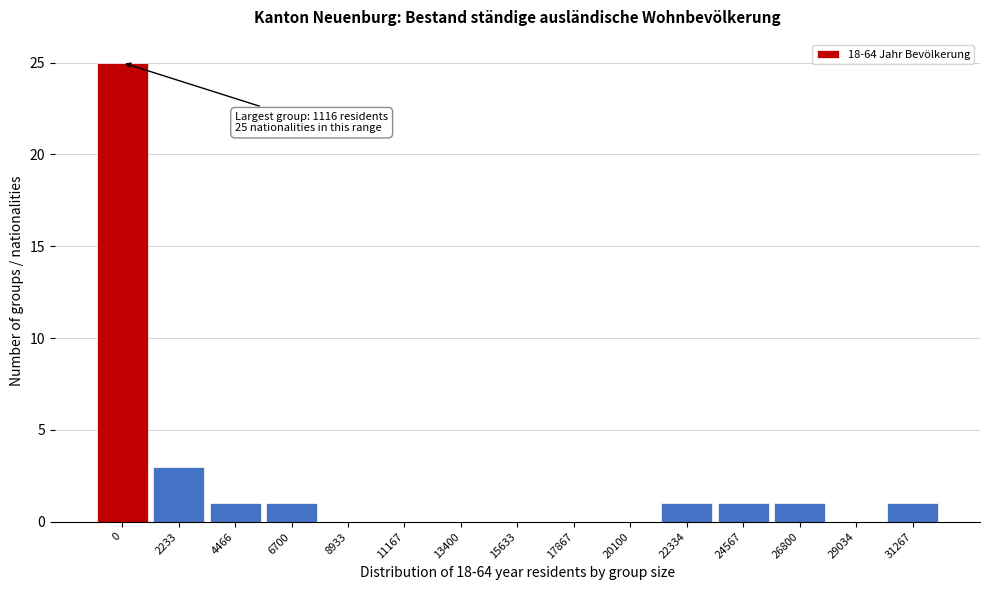

Reading left to right, extract all data points from this chart.

0=25	2233=3	4466=1	6700=1	8933=0	11167=0	13400=0	15633=0	17867=0	20100=0	22334=1	24567=1	26800=1	29034=0	31267=1